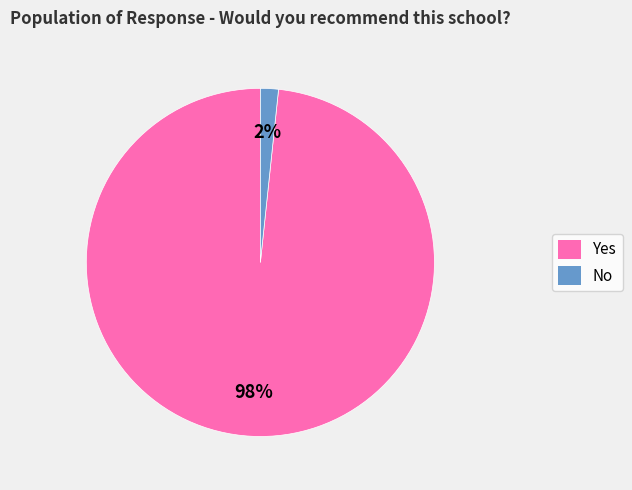

The No slice represents 2% of the pie. True or false?

True